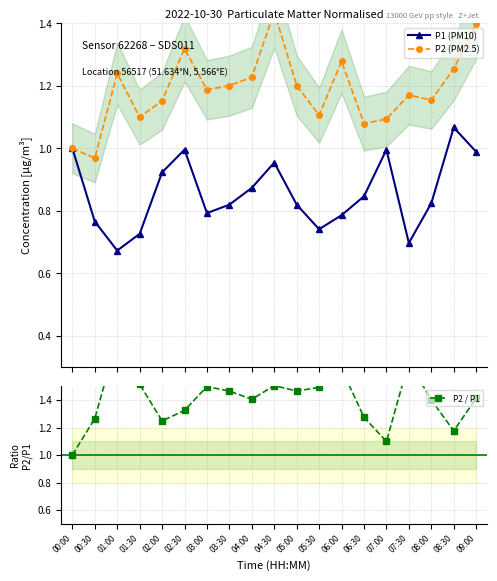

True or false: P2 / P1 and P1 (PM10) intersect in this chart.

False